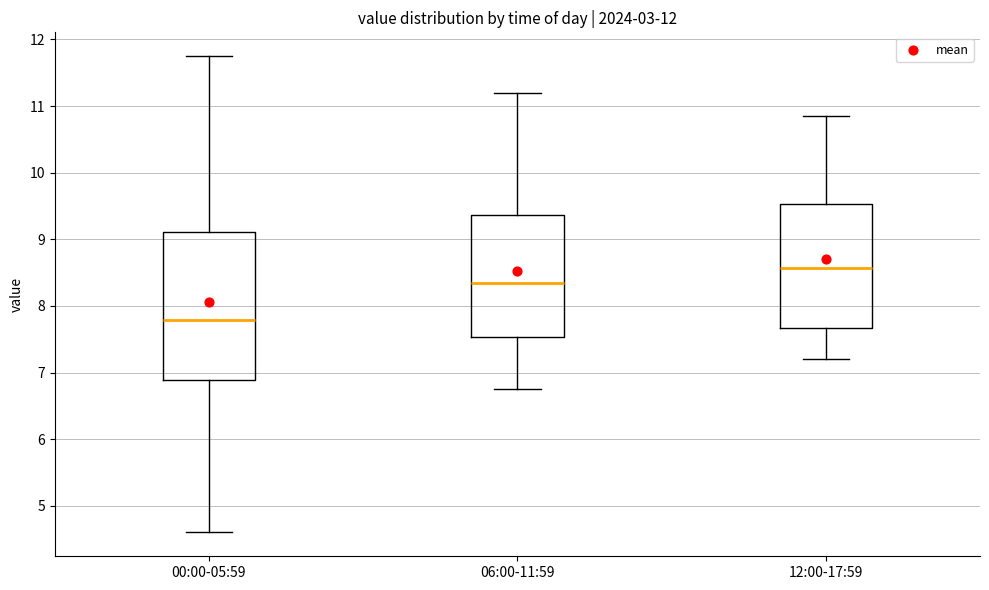

Reading left to right, transcribe this box plot: for each box, give where its median line is, the range the box spans, and where its two whiskers end, as read against the y-axis. The values are not printed on the chart, so give them approximately, as read against the axis.

00:00-05:59: median 7.8, box 6.9 to 9.1, whiskers 4.6 to 11.8
06:00-11:59: median 8.4, box 7.5 to 9.4, whiskers 6.8 to 11.2
12:00-17:59: median 8.6, box 7.7 to 9.5, whiskers 7.2 to 10.9